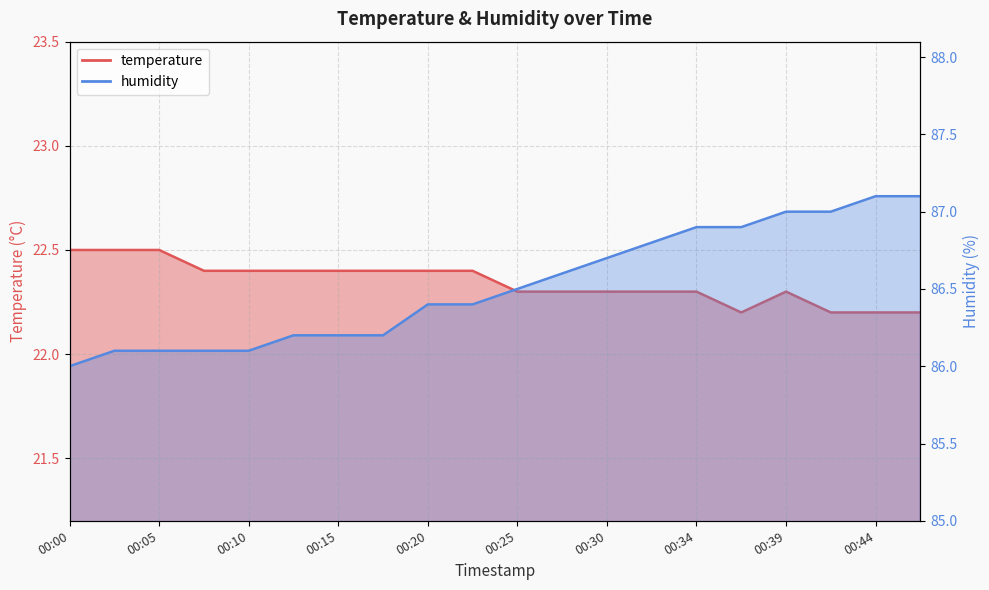

Is it true that humidity equals 86.4 at 00:22?

True